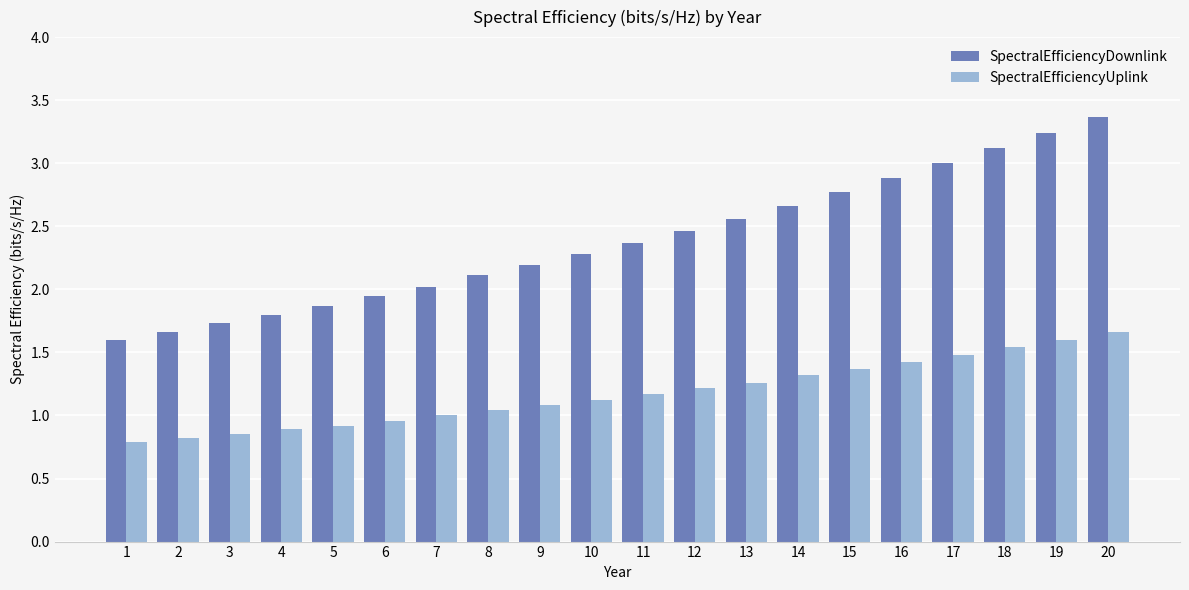

What is the sum of the SpectralEfficiencyDownlink values at 19 and 13?

5.8